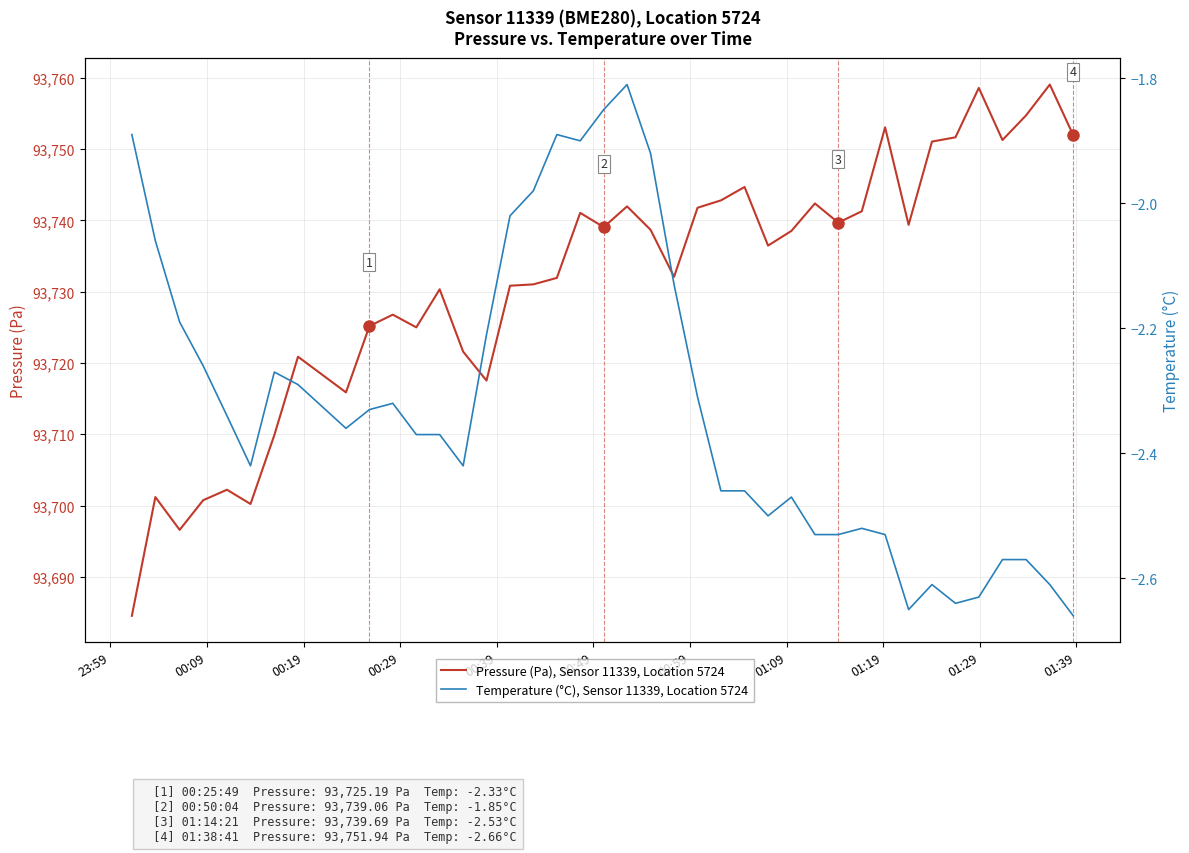

True or false: Pressure (Pa), Sensor 11339, Location 5724 and Temperature (°C), Sensor 11339, Location 5724 intersect in this chart.

False